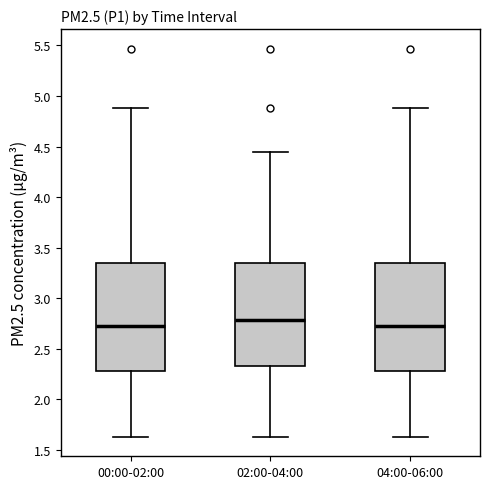

Reading left to right, transcribe this box plot: for each box, give where its median line is, the range the box spans, and where its two whiskers end, as read against the y-axis. The values are not printed on the chart, so give them approximately, as read against the axis.

00:00-02:00: median 2.75, box 2.30 to 3.35, whiskers 1.65 to 4.90
02:00-04:00: median 2.80, box 2.35 to 3.35, whiskers 1.65 to 4.45
04:00-06:00: median 2.75, box 2.30 to 3.35, whiskers 1.65 to 4.90